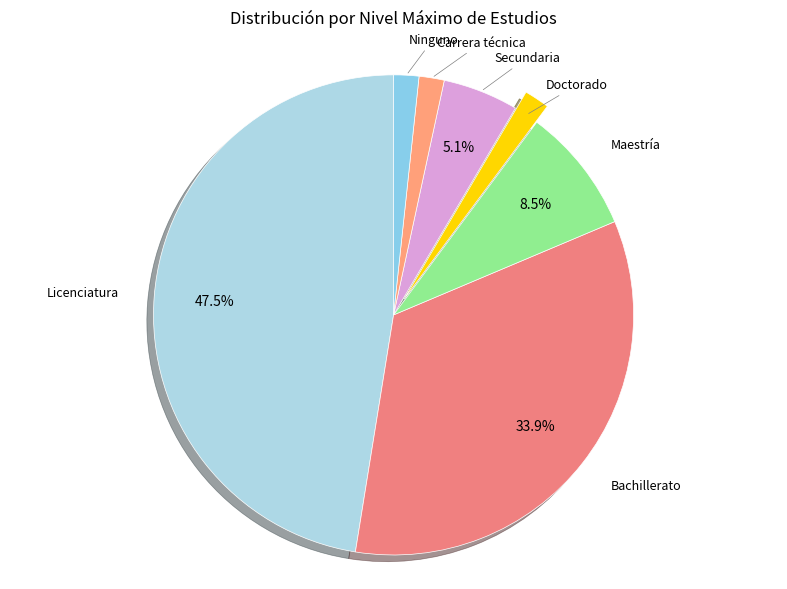

What is the largest slice in the pie chart?

Licenciatura